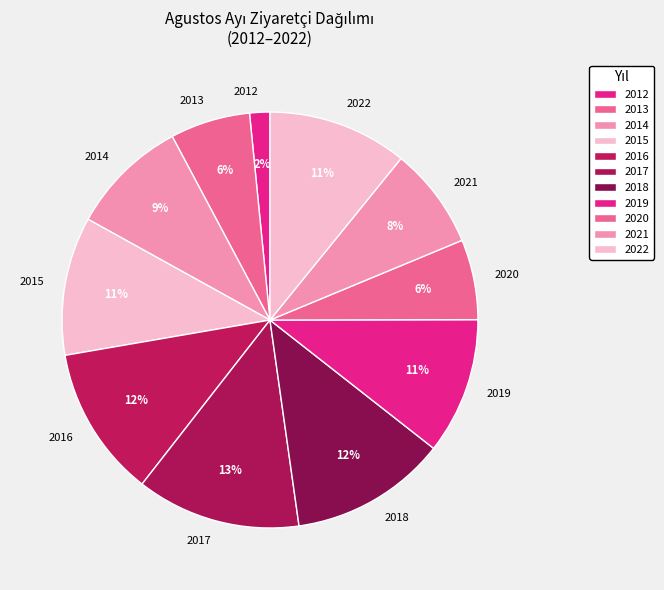

True or false: 2018 accounts for 18% of the total.

False